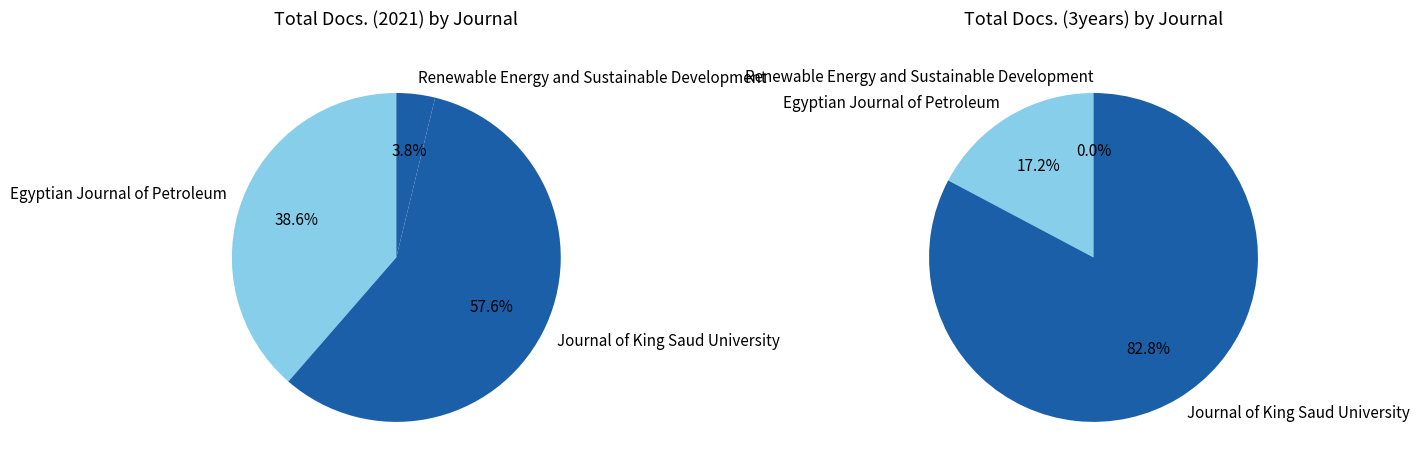

At Renewable Energy and Sustainable Development, list the series in order from smallest to largest.

Total Docs. (3years), Total Docs. (2021)